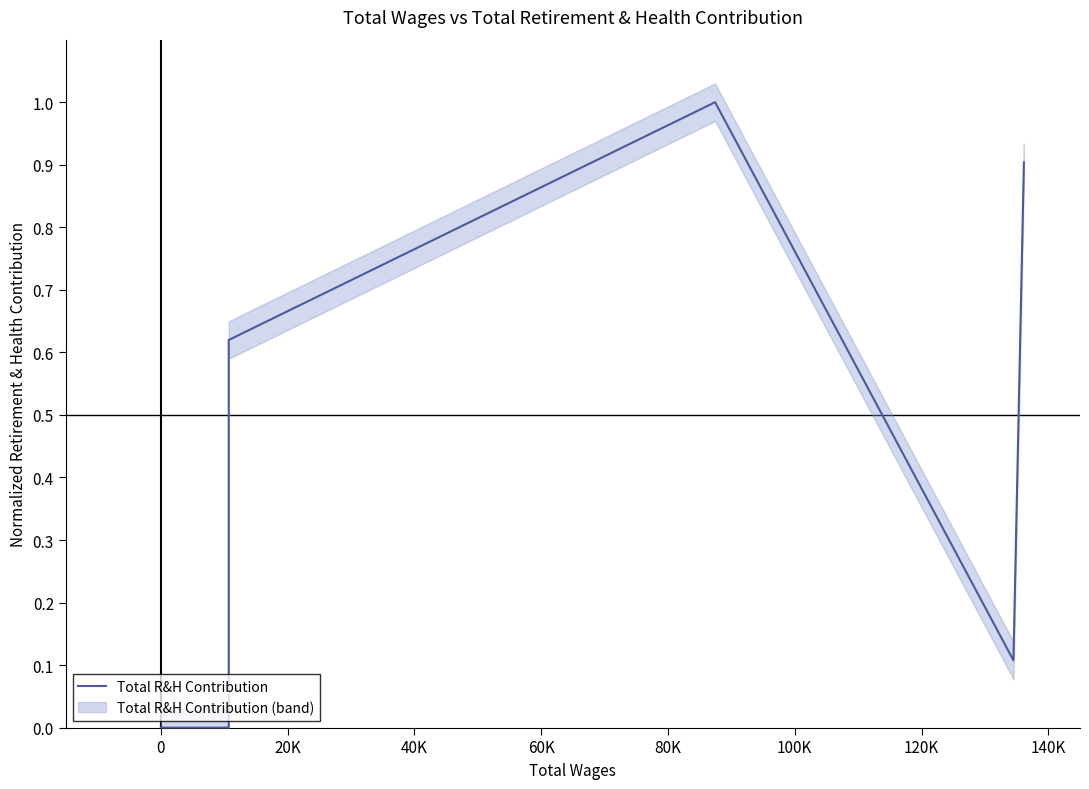

Is it true that the value at 60K is 0.4?

False